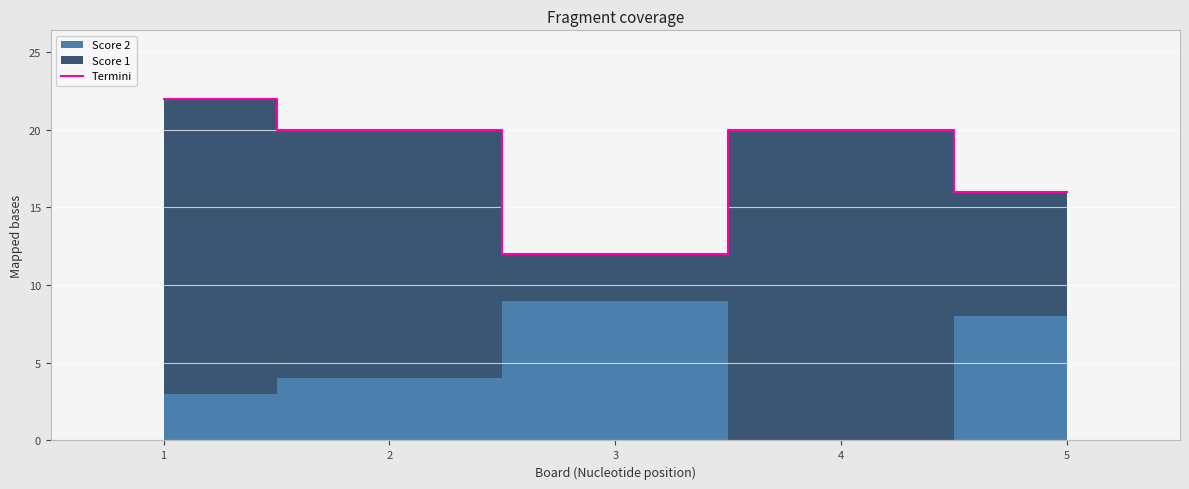

The chart shows a value of 14 at 2. True or false?

False